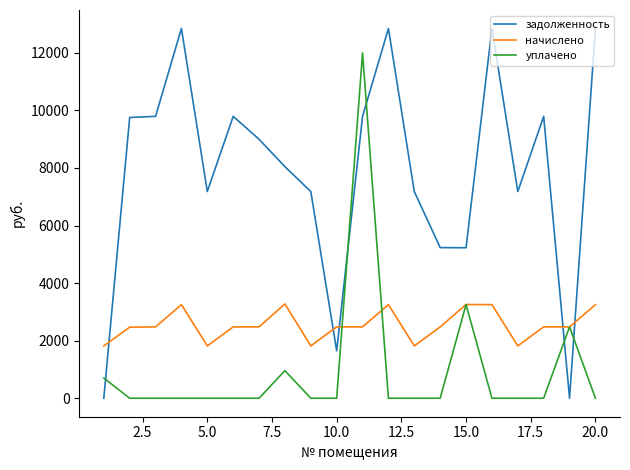

After their last crossing, which series has the higher values: уплачено or задолженность?

задолженность